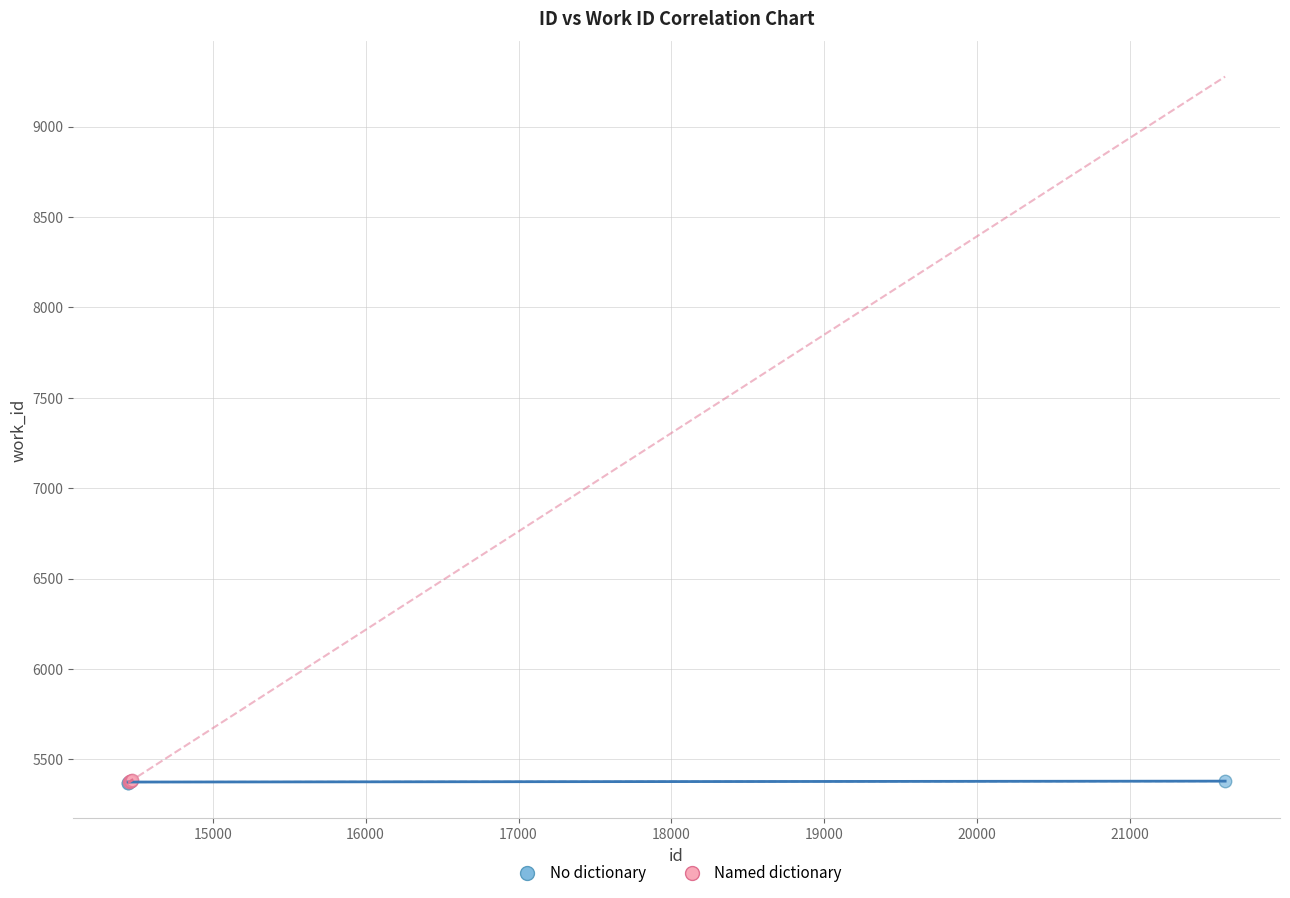

What are all the series names shown in the legend?

No dictionary, Named dictionary